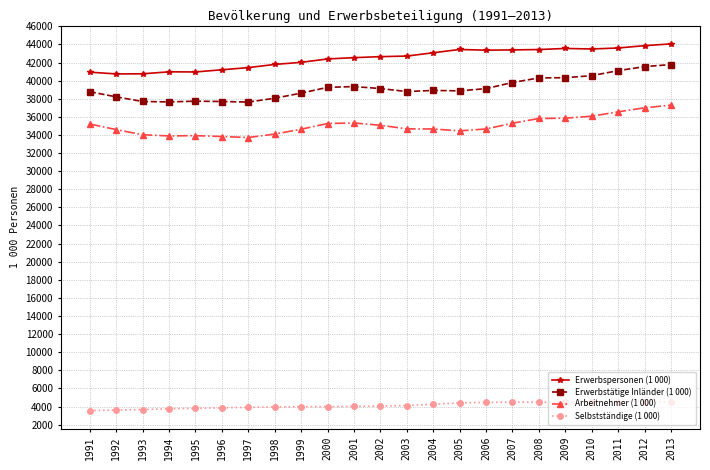

How many series are shown in this chart?

4